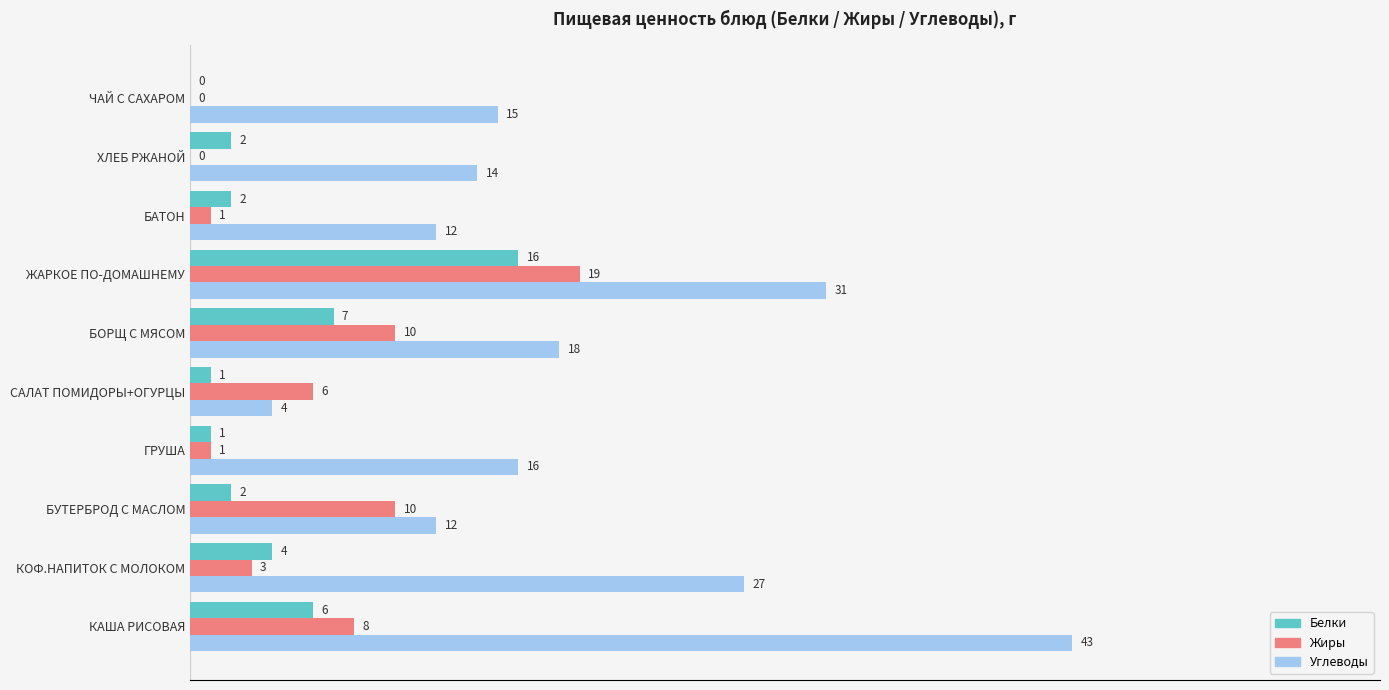

Is the value of Углеводы at БОРЩ С МЯСОМ greater than the value of Белки at ЖАРКОЕ ПО-ДОМАШНЕМУ?

Yes